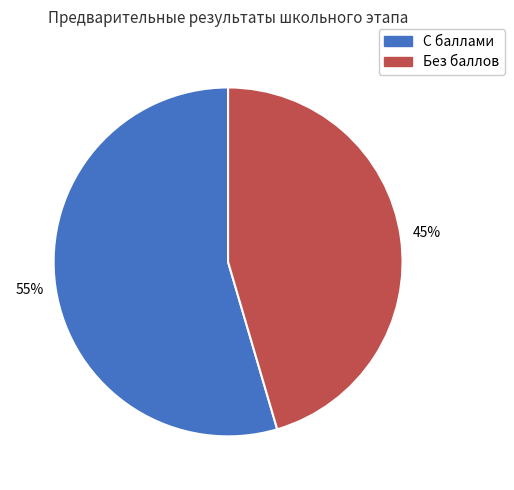

Does any single category account for the majority?

Yes